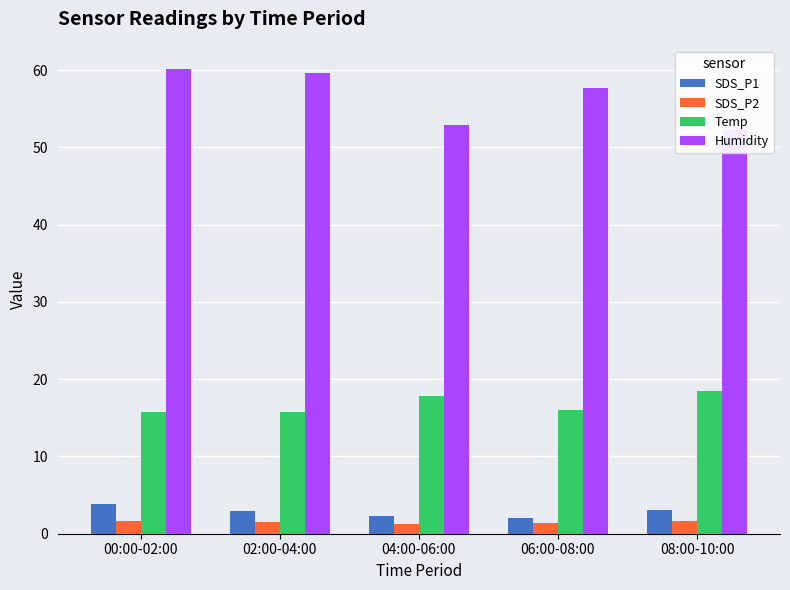

Which has a higher value, 08:00-10:00 or 02:00-04:00?

08:00-10:00